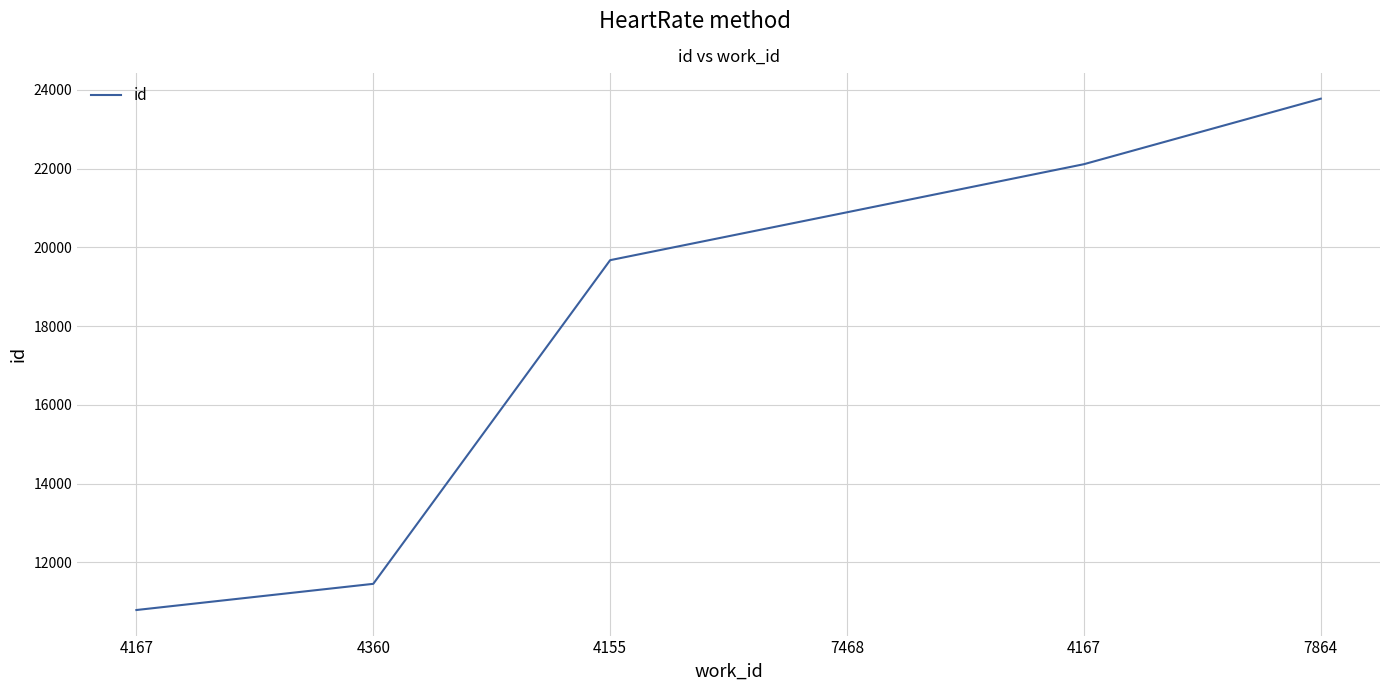

Does the chart display data point markers on the line(s)?

No